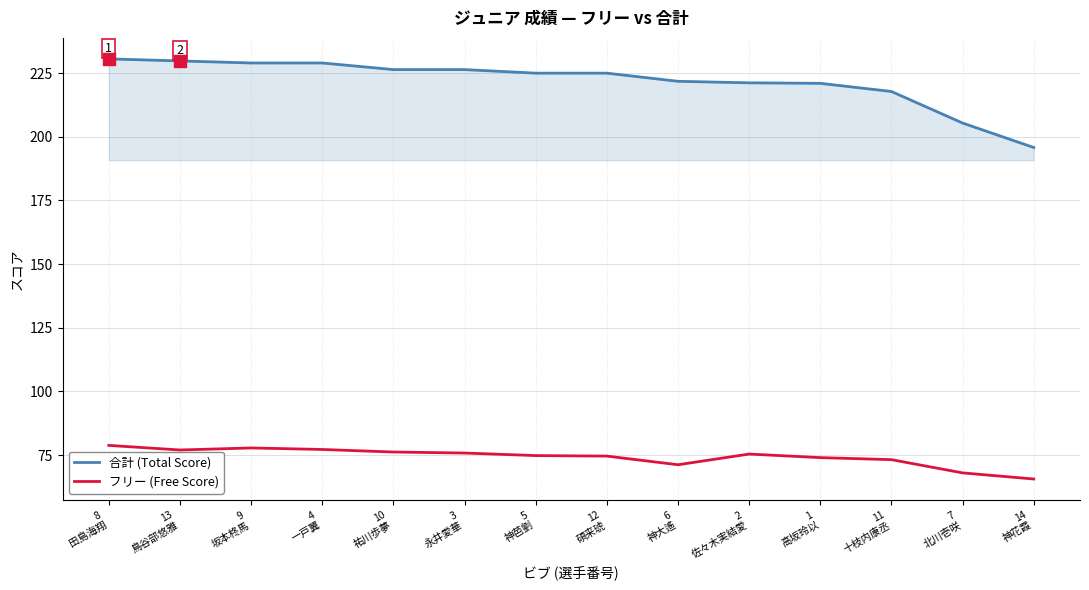

At 14
神花霞, list the series in order from smallest to largest.

フリー (Free Score), 合計 (Total Score)